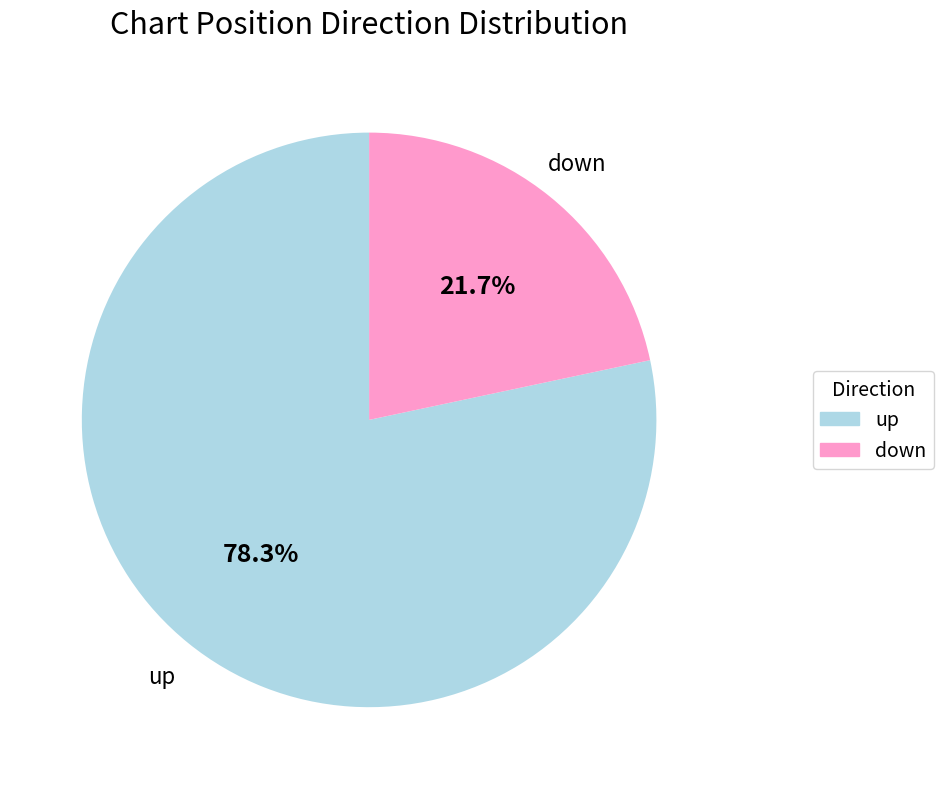

Does up account for over 50% of the chart?

Yes